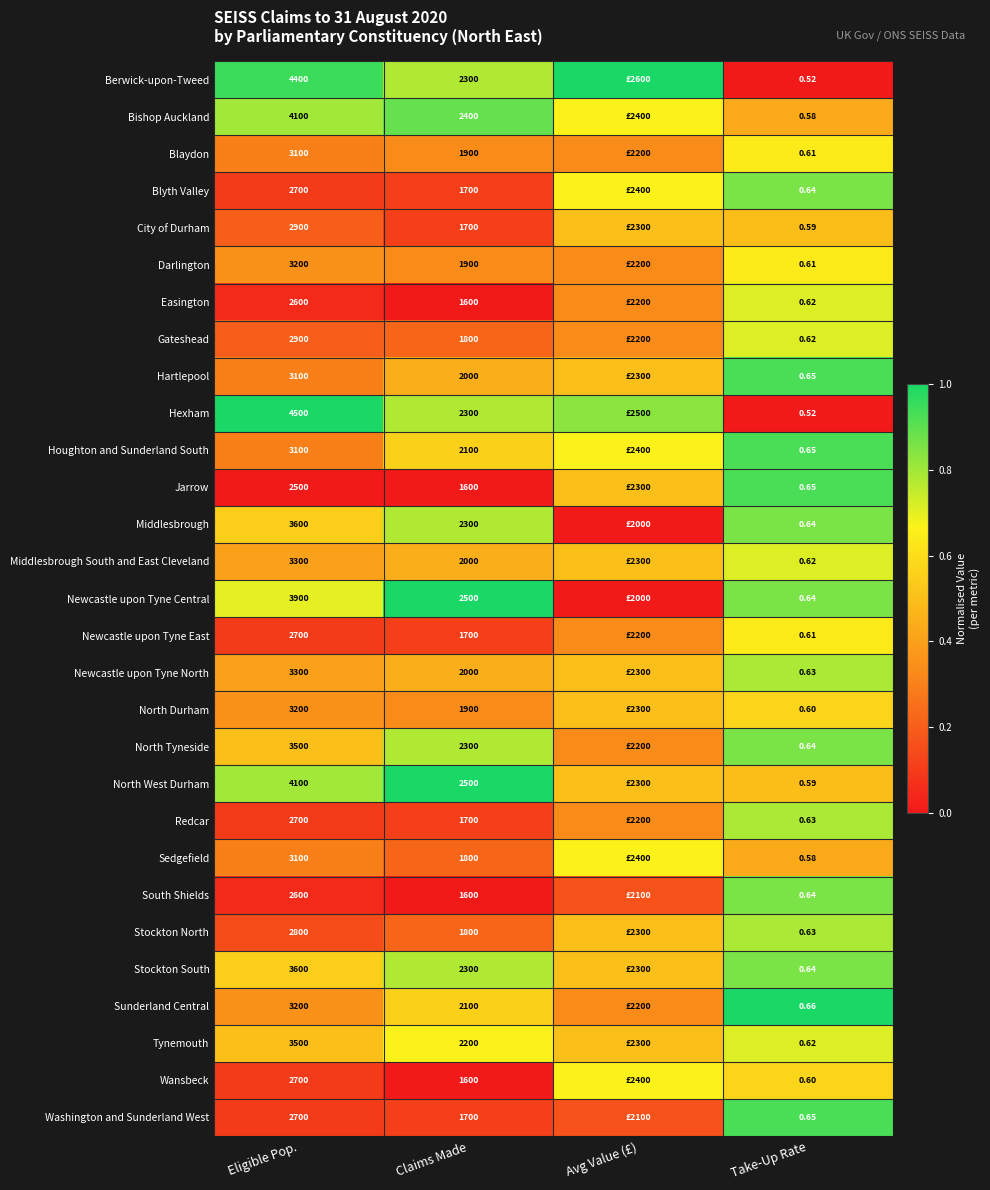

Is it true that City of Durham equals 0.5 at Avg Value (£)?

True